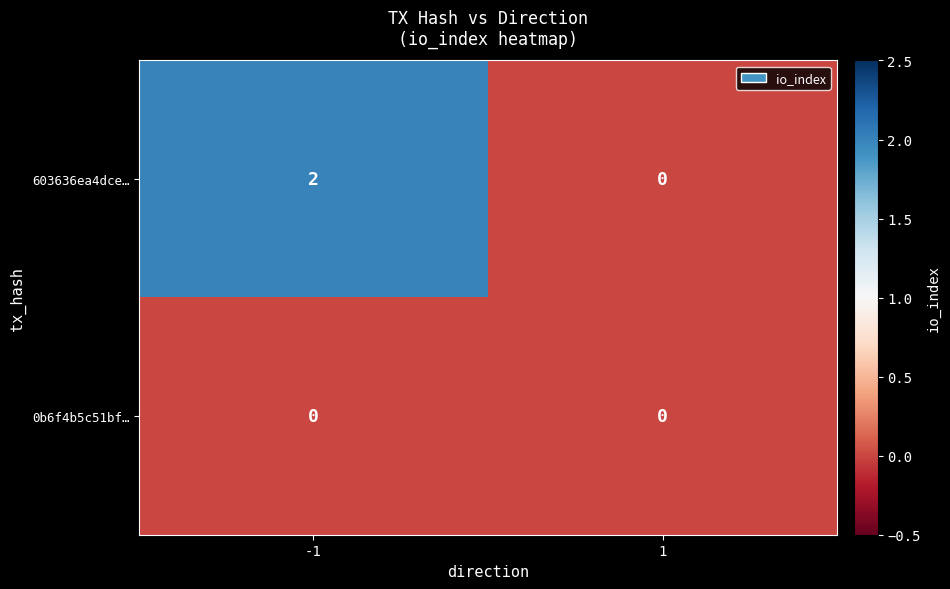

List the labels in order of 603636ea4dce… value, smallest first.

1, -1